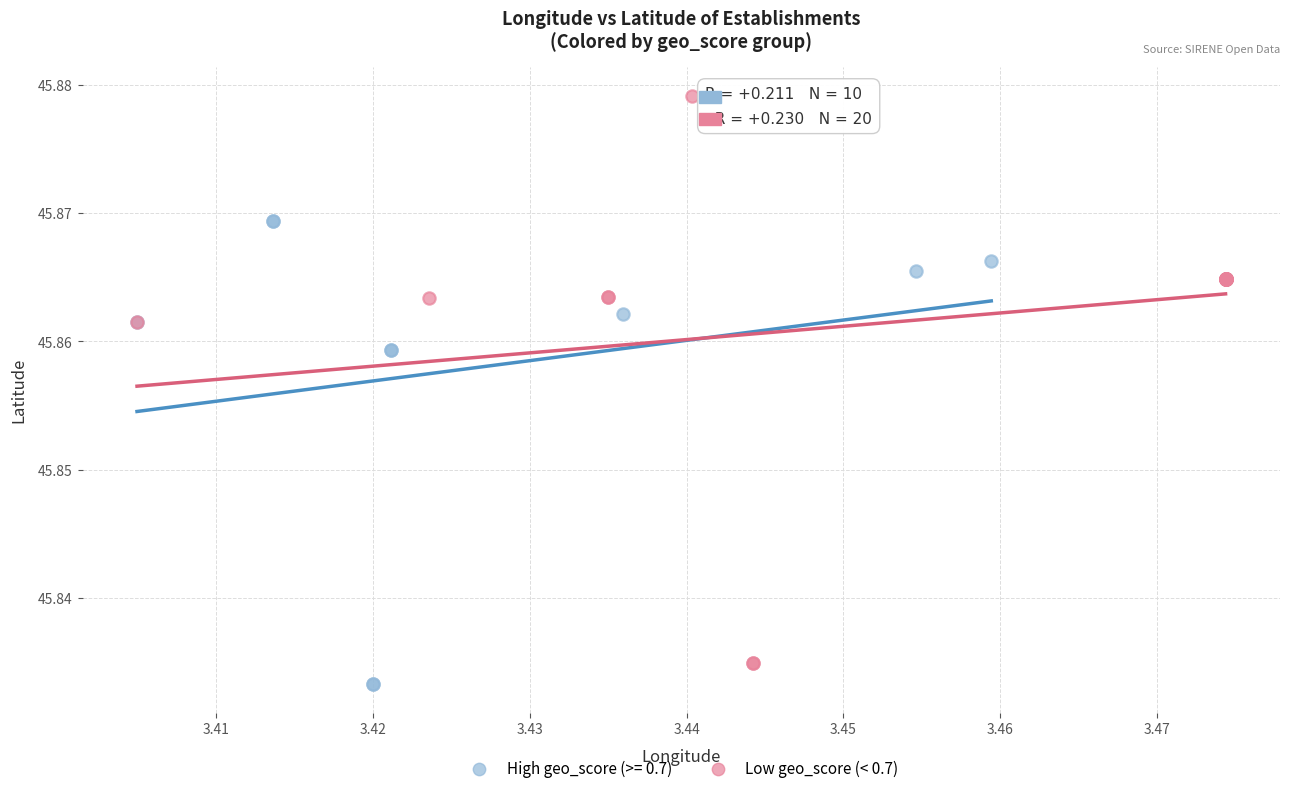

Which series has the largest Y range (max minus min)?

Low geo_score (< 0.7)